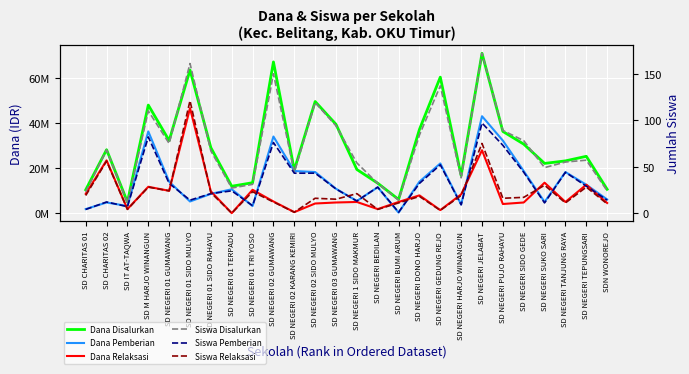

What is the approximate value of Siswa Disalurkan at SD NEGERI SUKO SARI?

49